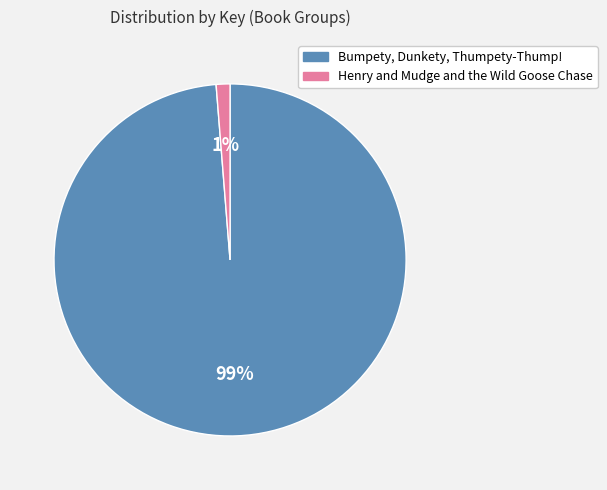

To the nearest percent, what is the average slice percentage?

50%